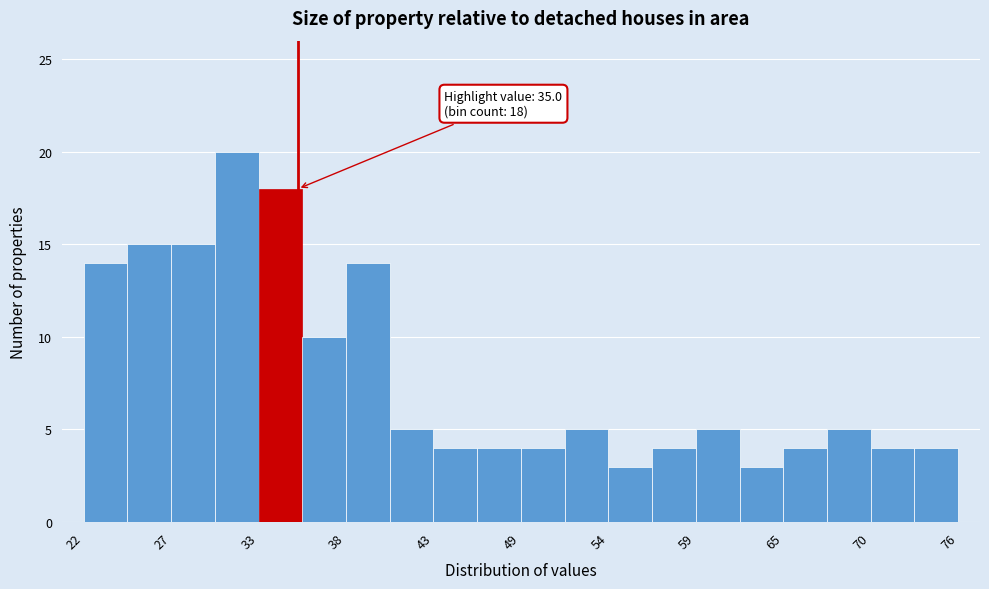

Read against the x-axis, roughly where is the centre of the tallest bar?

31